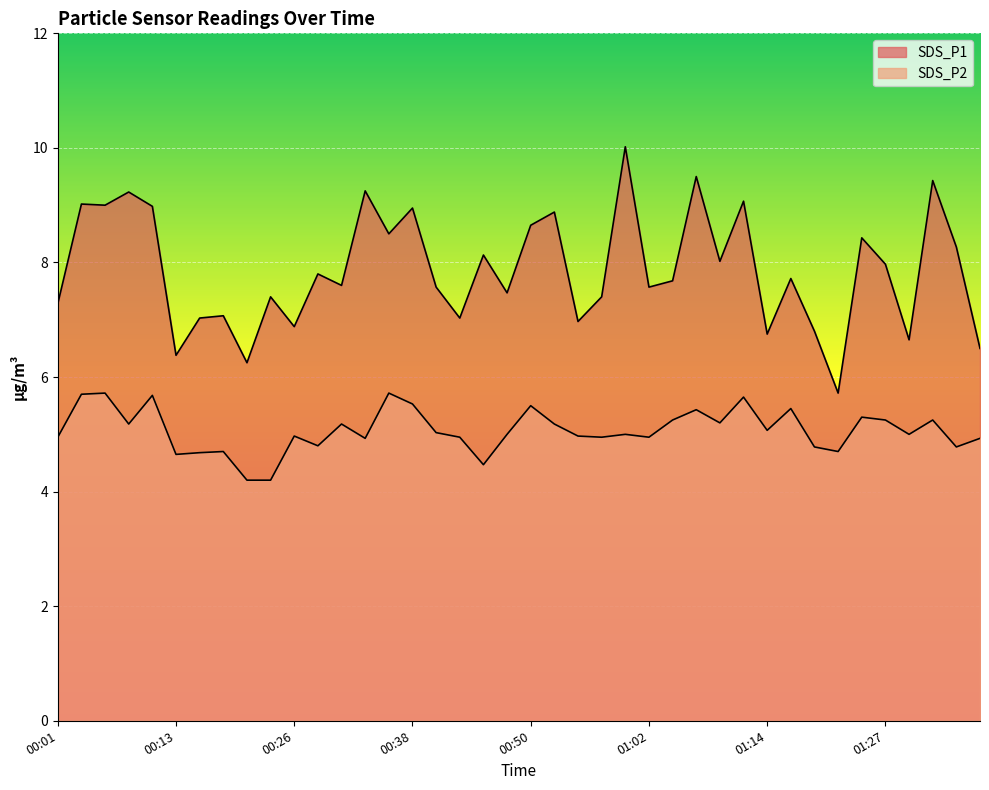

What position from the left is 01:02?

26